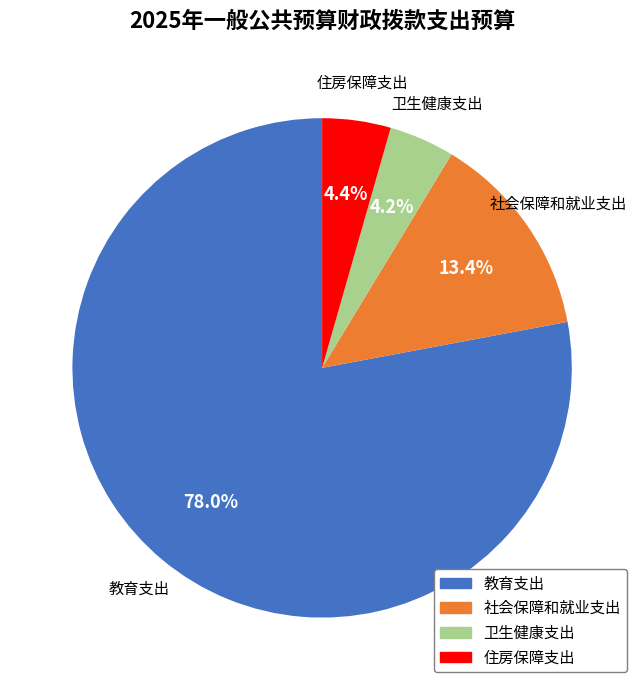

What is the largest slice in the pie chart?

教育支出